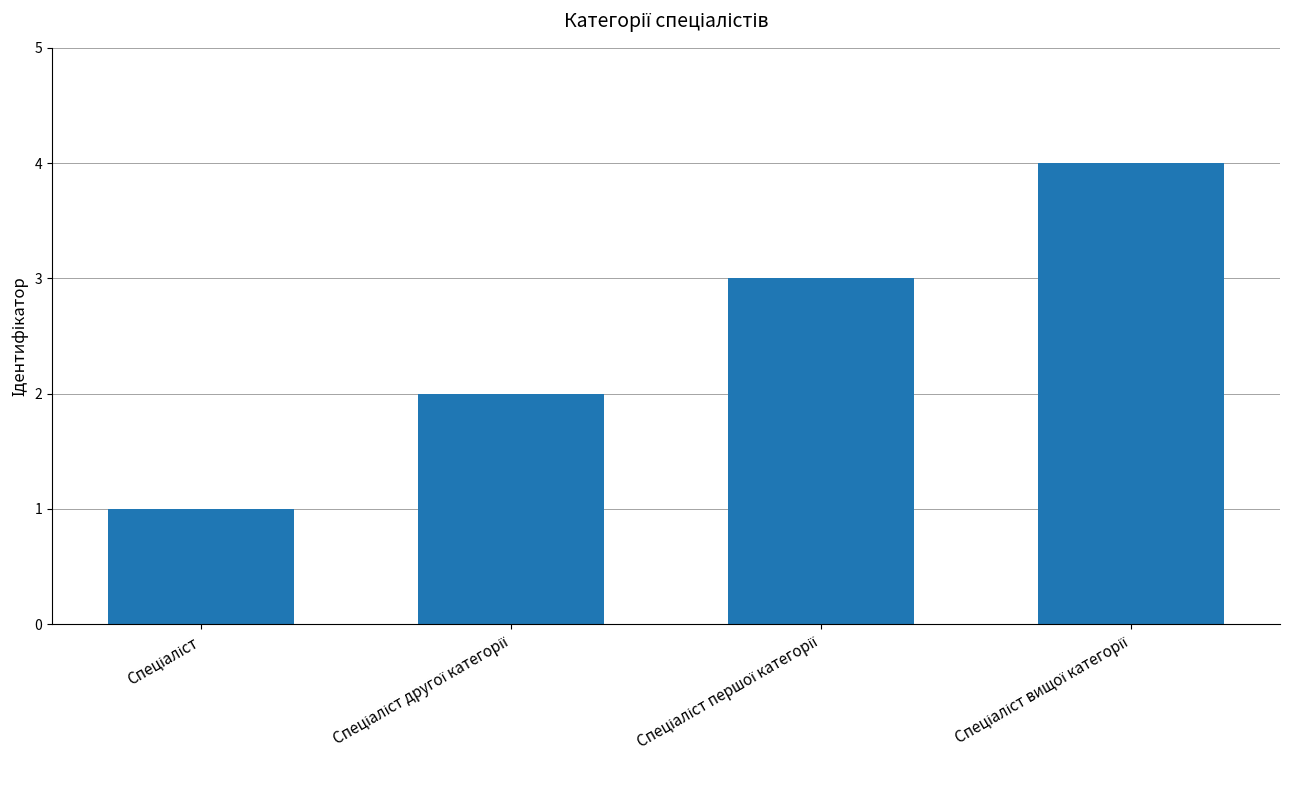

What is the difference between the maximum and minimum values?

3